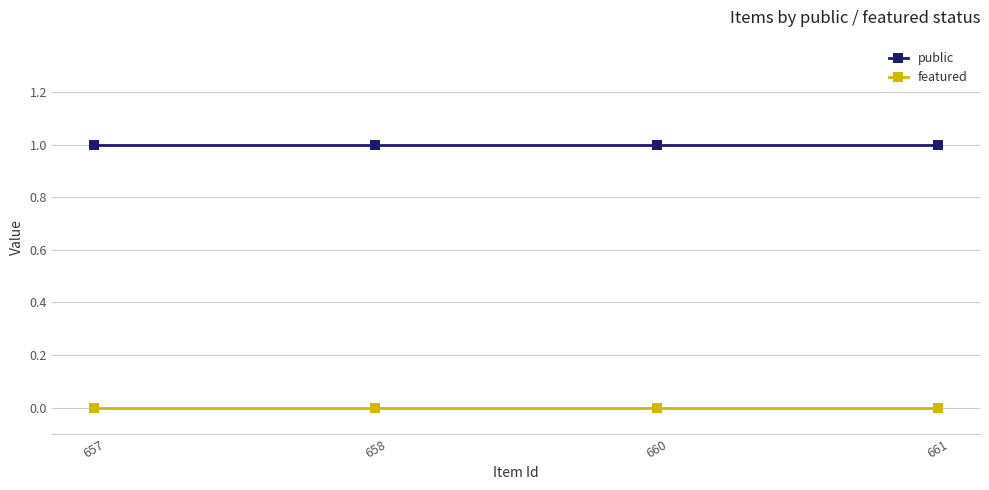

True or false: featured and public intersect in this chart.

False